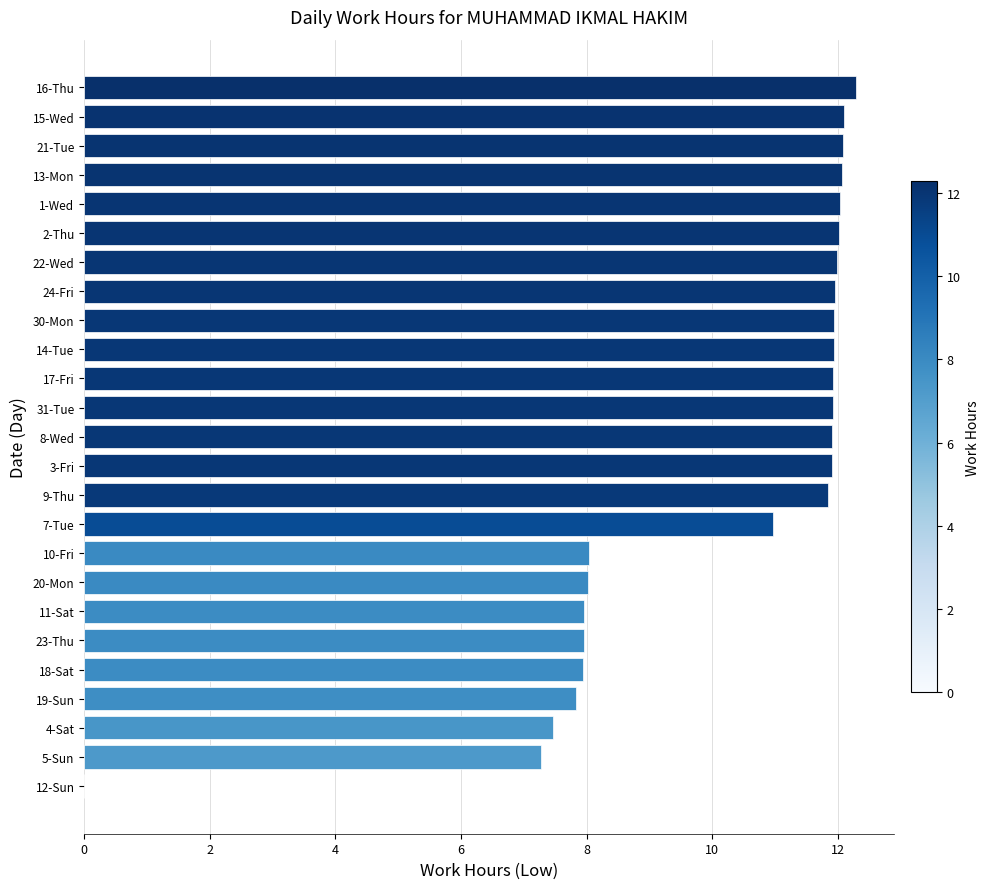

How many values are above zero?

24